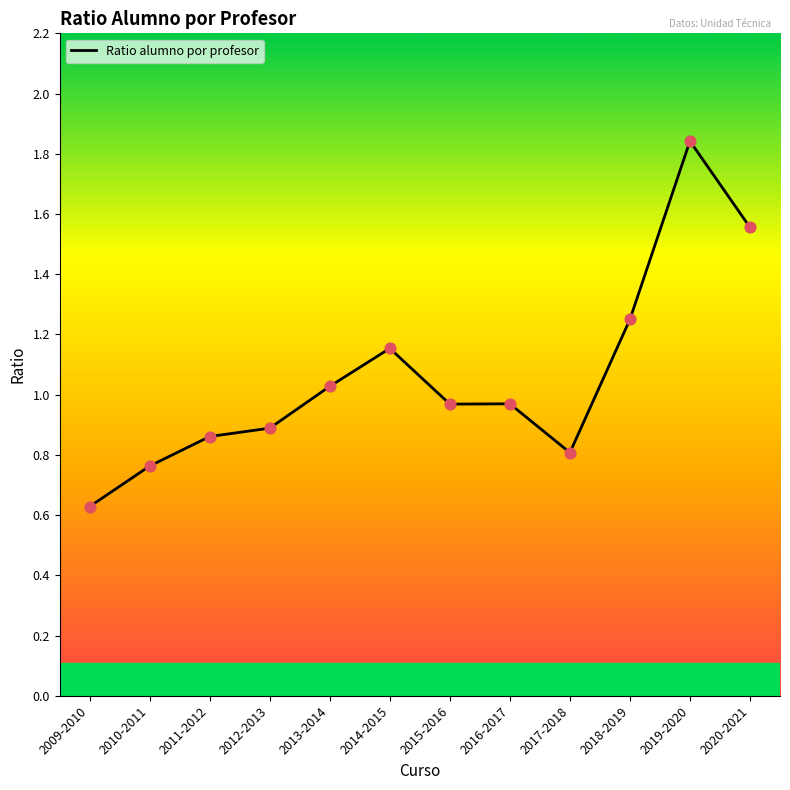

Between 2009-2010 and 2019-2020, which is larger?

2019-2020